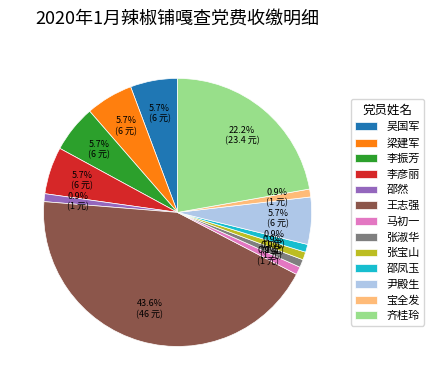

To the nearest percent, what is the combined percentage of 吴国军 and 尹殿生?

11%